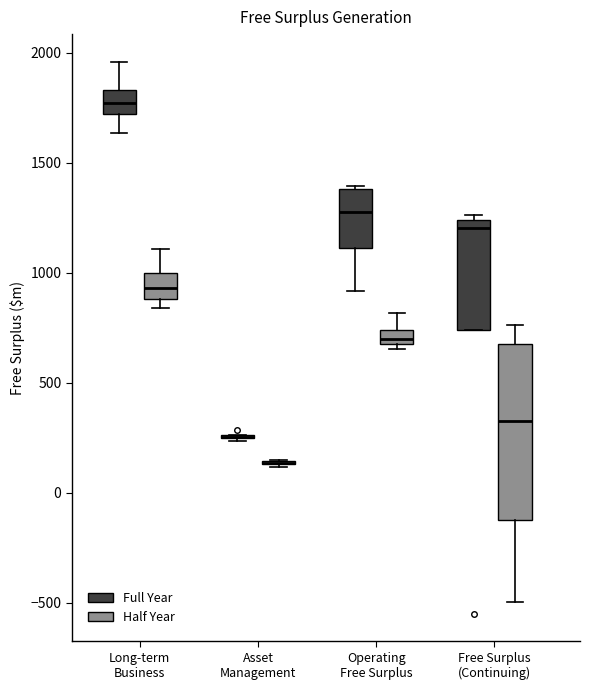

Comparing the boxes themselves (not the whiskers), which one is the tallest?

Free Surplus (Continuing) (Half Year)